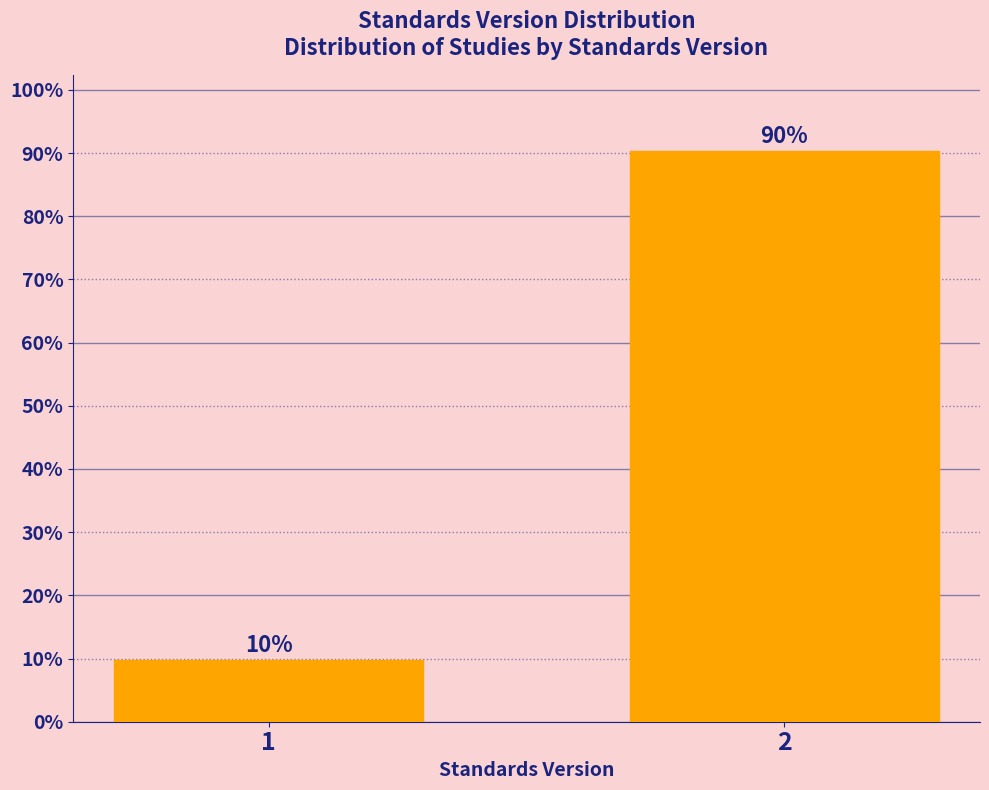

What is the minimum value shown in the chart?

9.7